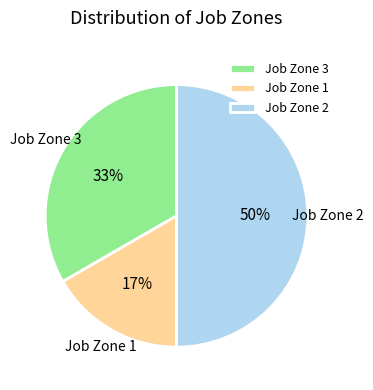

Does Job Zone 3 account for over 50% of the chart?

No